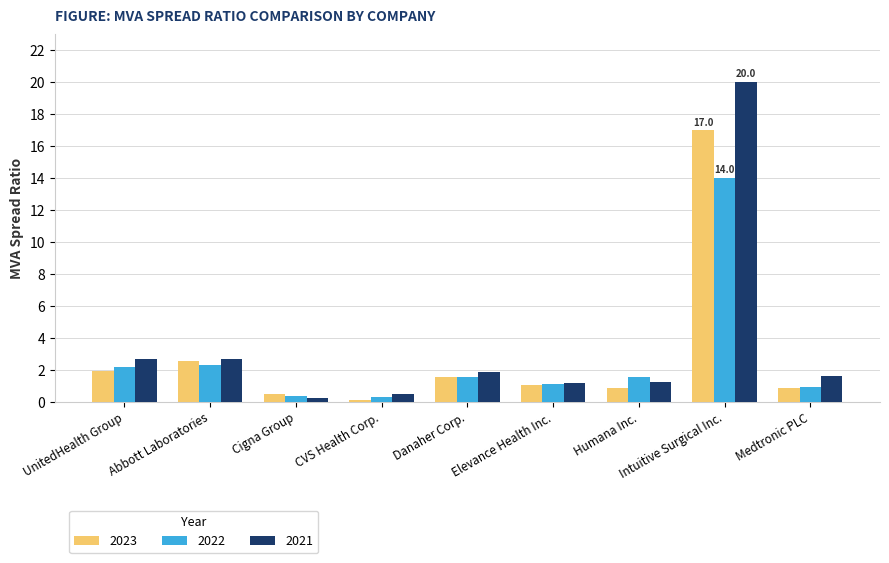

What is the difference between the 2023 values at Danaher Corp. and Cigna Group?

1.1